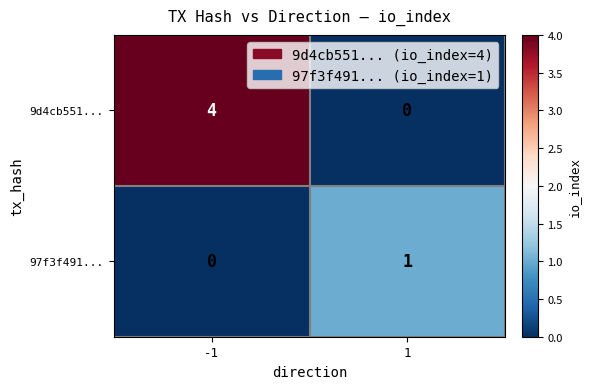

True or false: 9d4cb551... has a value of 6 at -1.

False